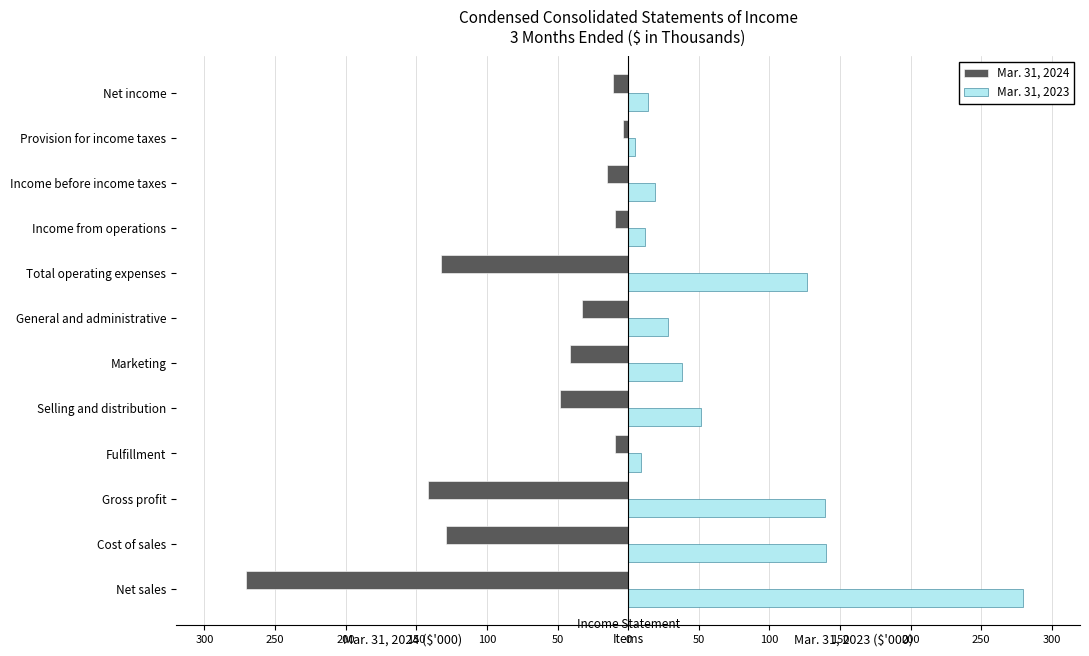

What are all the series names shown in the legend?

Mar. 31, 2024, Mar. 31, 2023